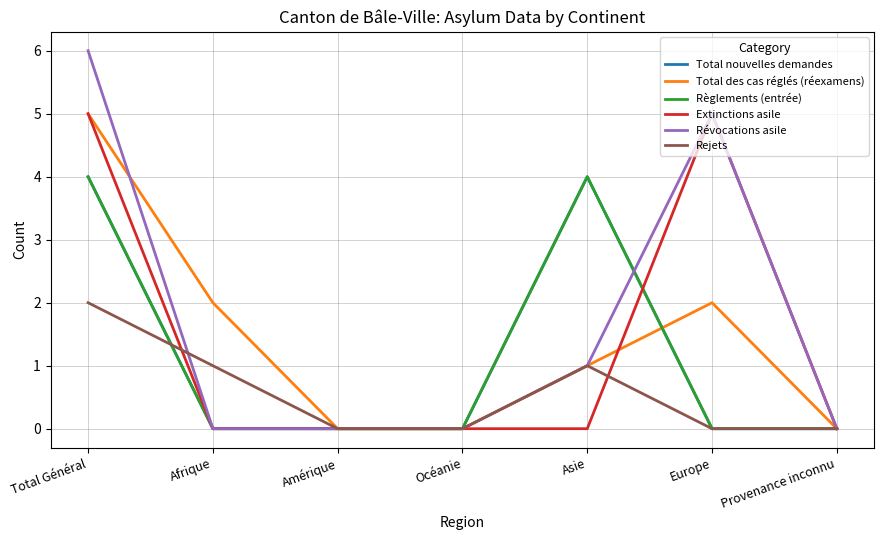

Which series changed the most between Océanie and Provenance inconnu?

Total nouvelles demandes